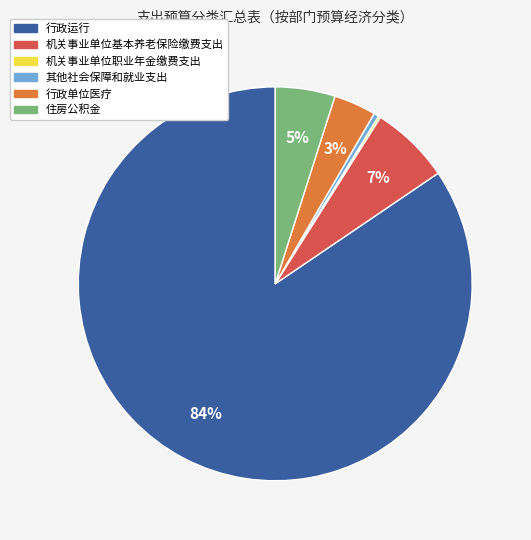

What percentage is the 机关事业单位基本养老保险缴费支出 slice, to the nearest percent?

7%